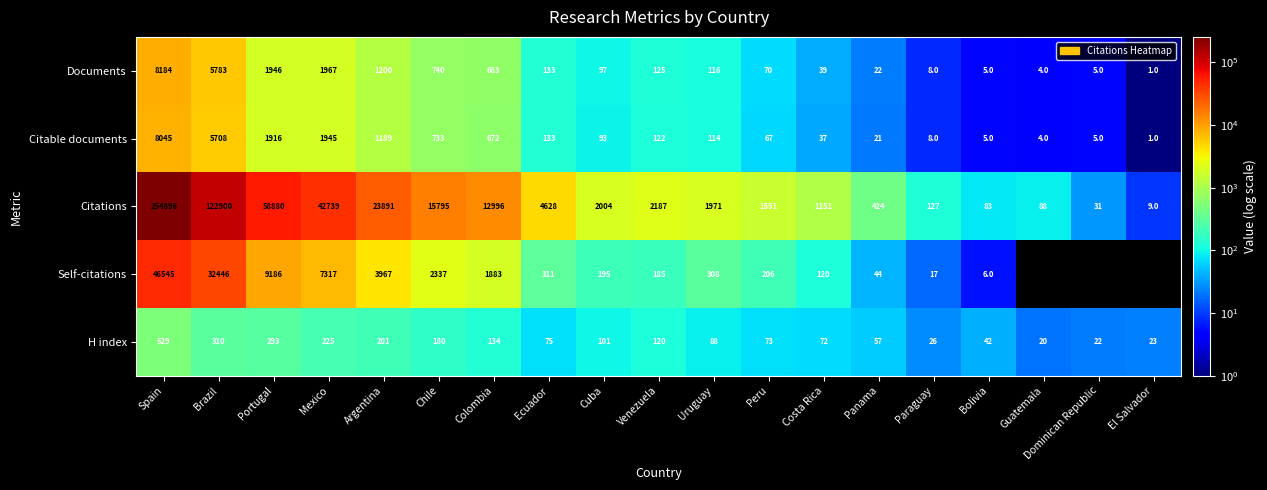

What is the greatest value displayed?

254896